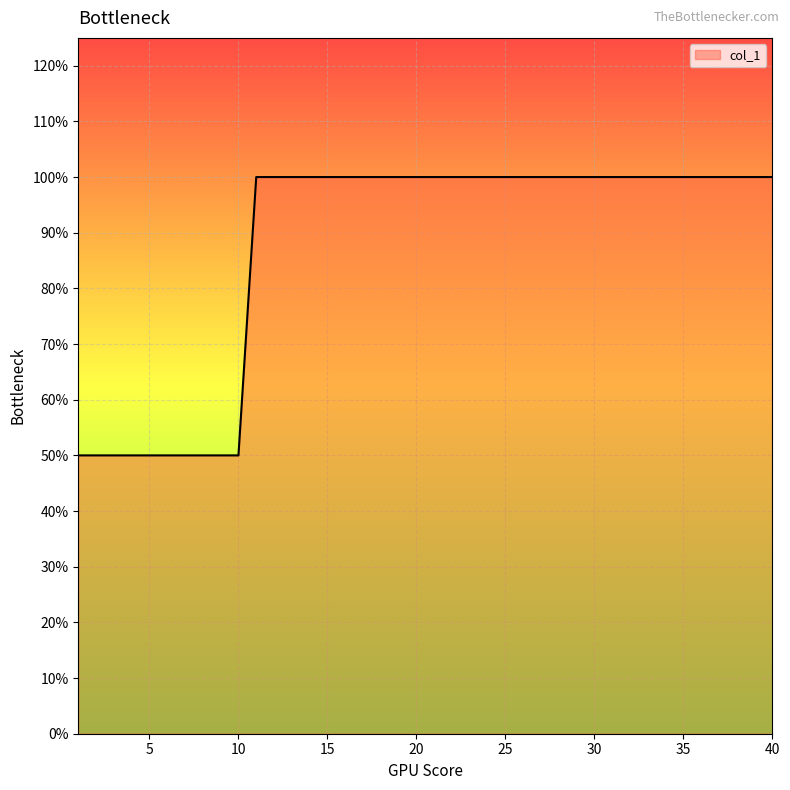

Does the chart have visible grid lines?

Yes